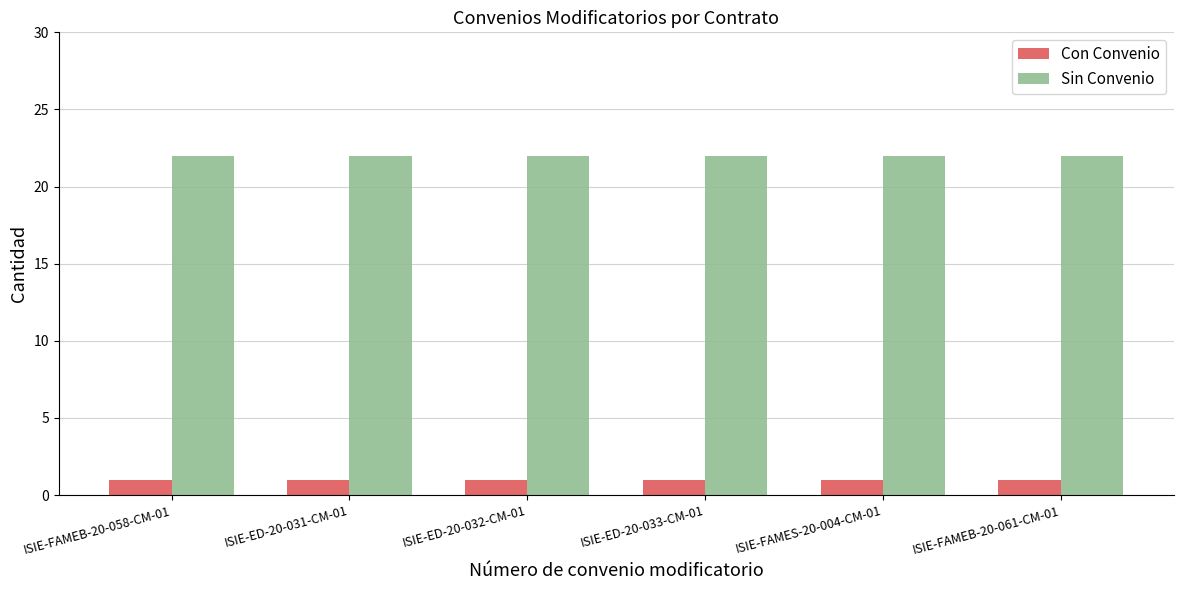

At ISIE-FAMEB-20-061-CM-01, list the series in order from smallest to largest.

Con Convenio, Sin Convenio